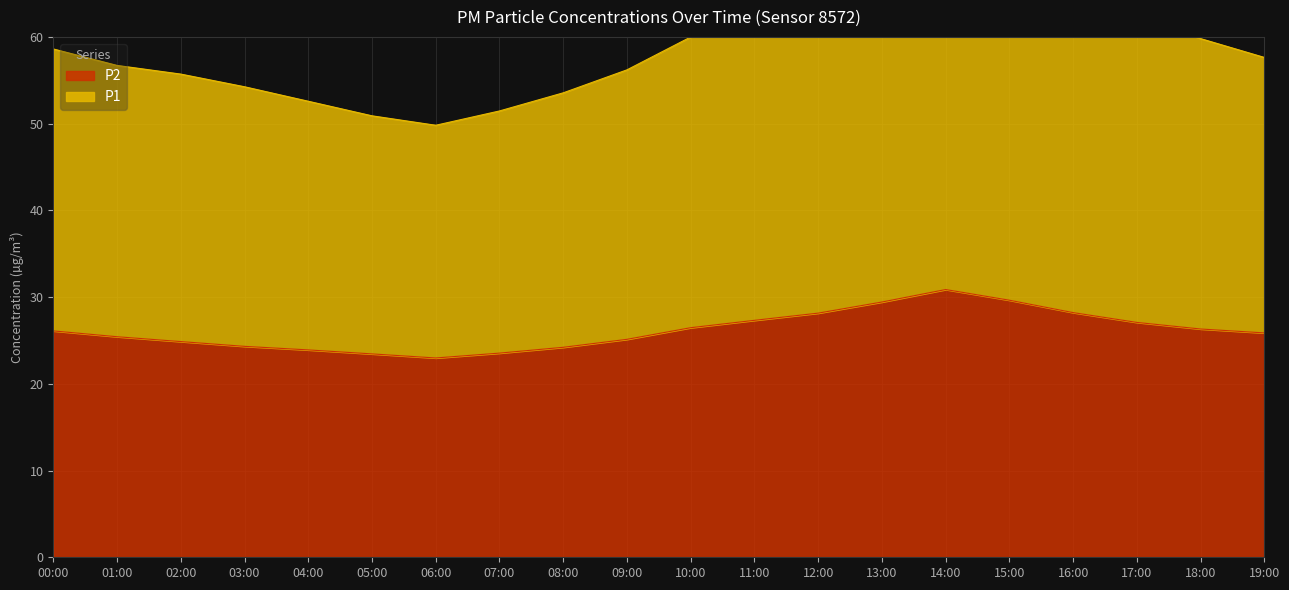

Between 03:00 and 10:00, which is larger?

10:00